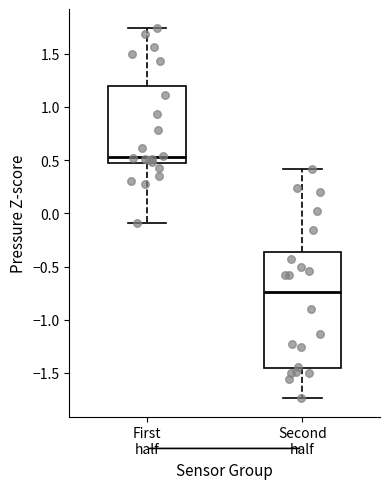

Where is the lower edge of the box for Second half on the y-axis? The values are not printed on the chart, so give them approximately, as read against the axis.

-1.45